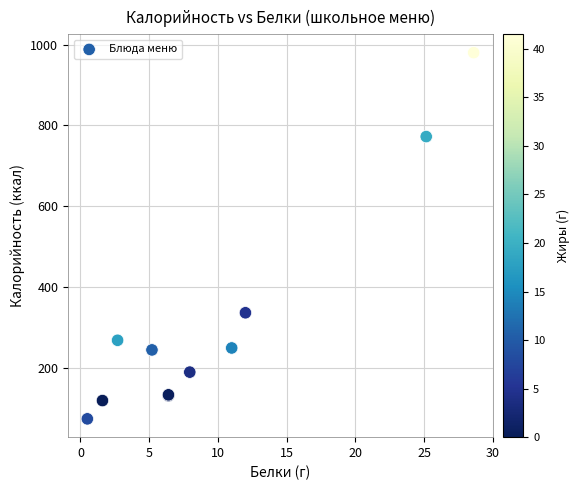

What Y value in the scatter plot is closest to 527?

337.0